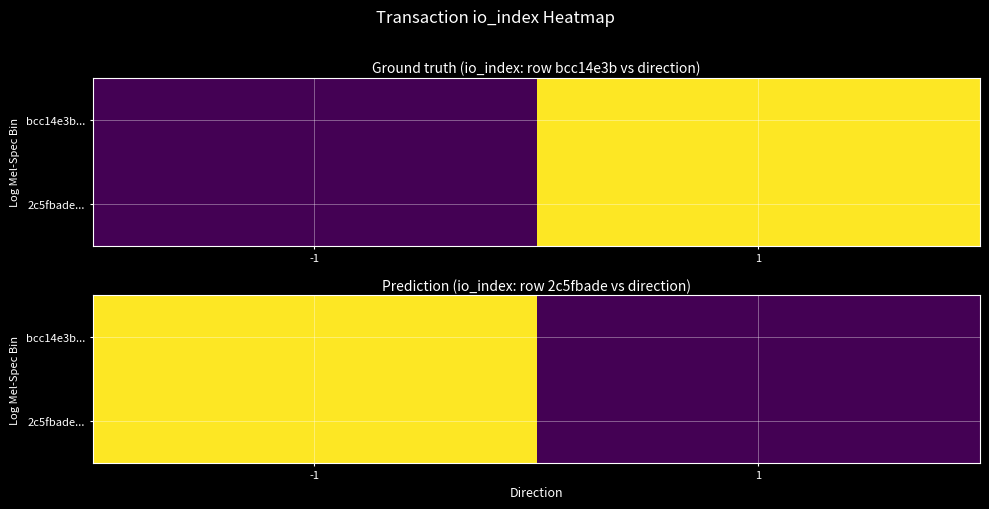

The bcc14e3b... series shows 4 at -1. True or false?

True